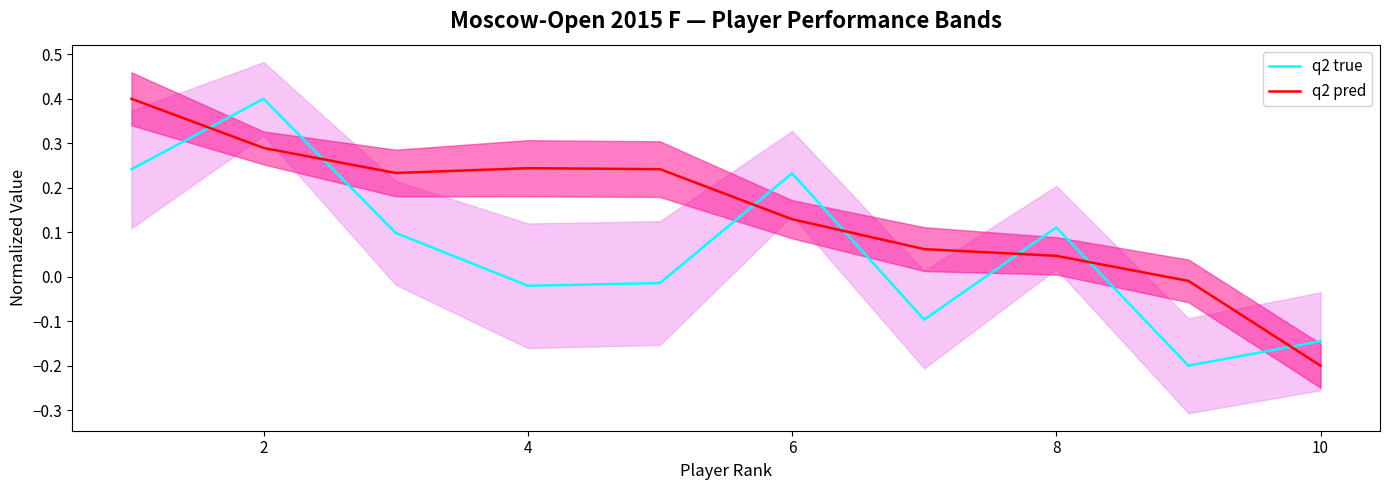

What is the approximate value of q2 pred at 10?

-0.2